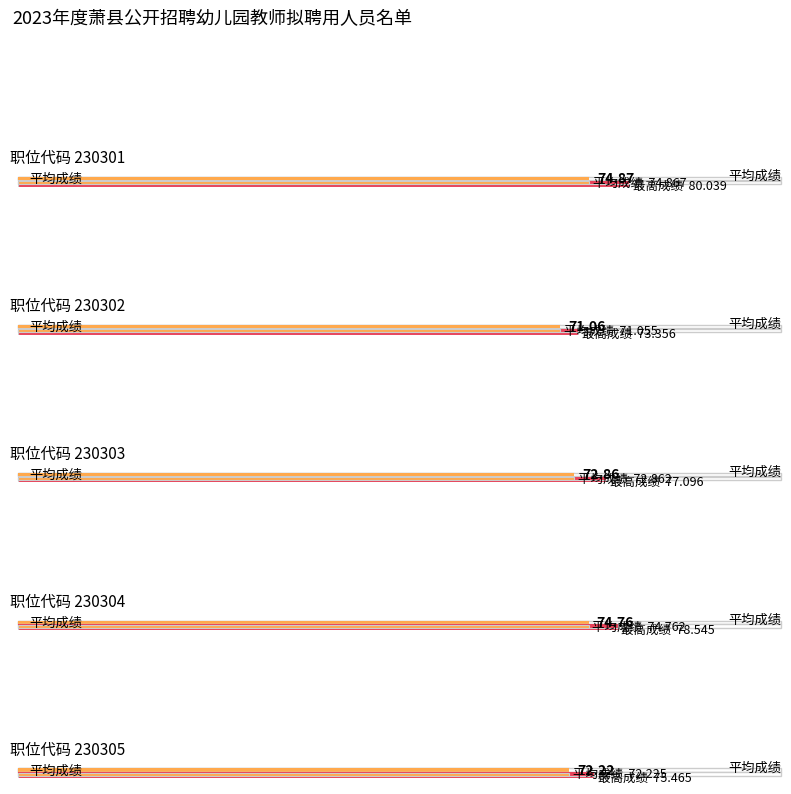

What is the highest value of the 230305 series?

75.5